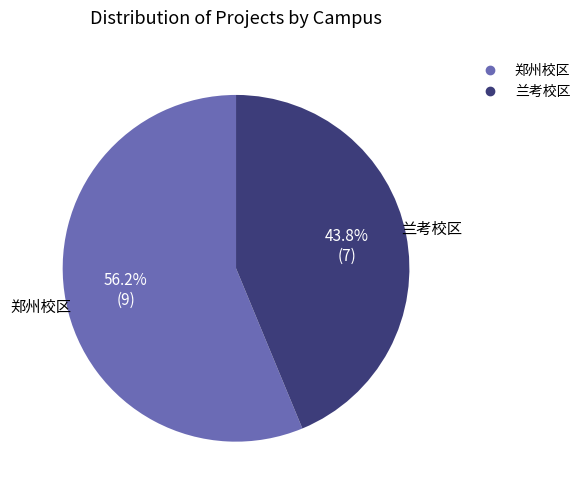

What is the smallest slice in the pie chart?

兰考校区